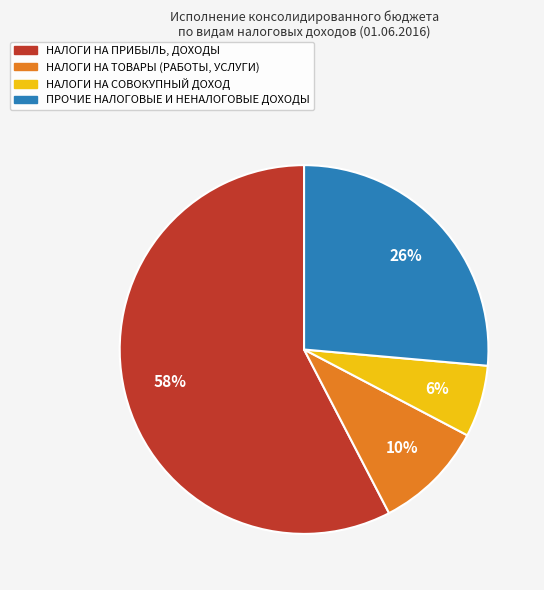

To the nearest percent, what is the average slice percentage?

25%